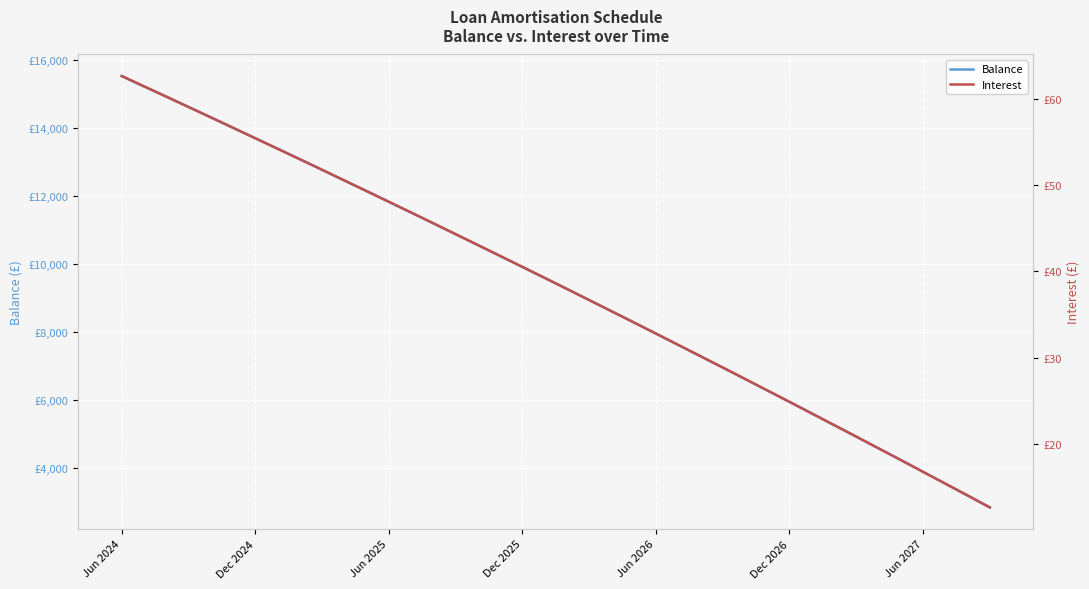

Reading right to left, transcribe all the data shown in this chart.

Balance: 2849.0	3199.0	3547.0	3894.0	4240.0	4584.0	4927.0	5269.0	5609.0	5948.0	6286.0	6622.0	6957.0	7291.0	7623.0	7954.0	8284.0	8612.0	8939.0	9265.0	9589.0	9912.0	10234.0	10555.0	10874.0	11192.0	11509.0	11825.0	12139.0	12452.0	12764.0	13075.0	13384.0	13692.0	13999.0	14305.0	14610.0	14913.0	15215.0	15516.0
Interest: 12.7	14.0	15.4	16.8	18.1	19.5	20.9	22.2	23.5	24.9	26.2	27.5	28.9	30.2	31.5	32.8	34.1	35.4	36.7	38.0	39.2	40.5	41.8	43.0	44.3	45.6	46.8	48.0	49.3	50.5	51.8	53.0	54.2	55.4	56.6	57.8	59.0	60.2	61.4	62.6